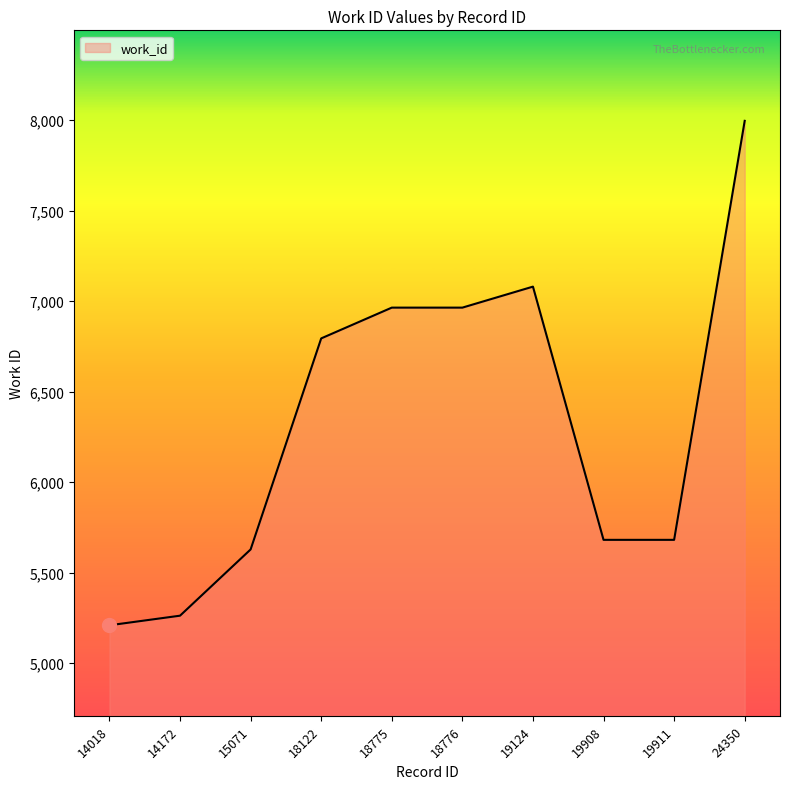

How many data points does each series have?

10